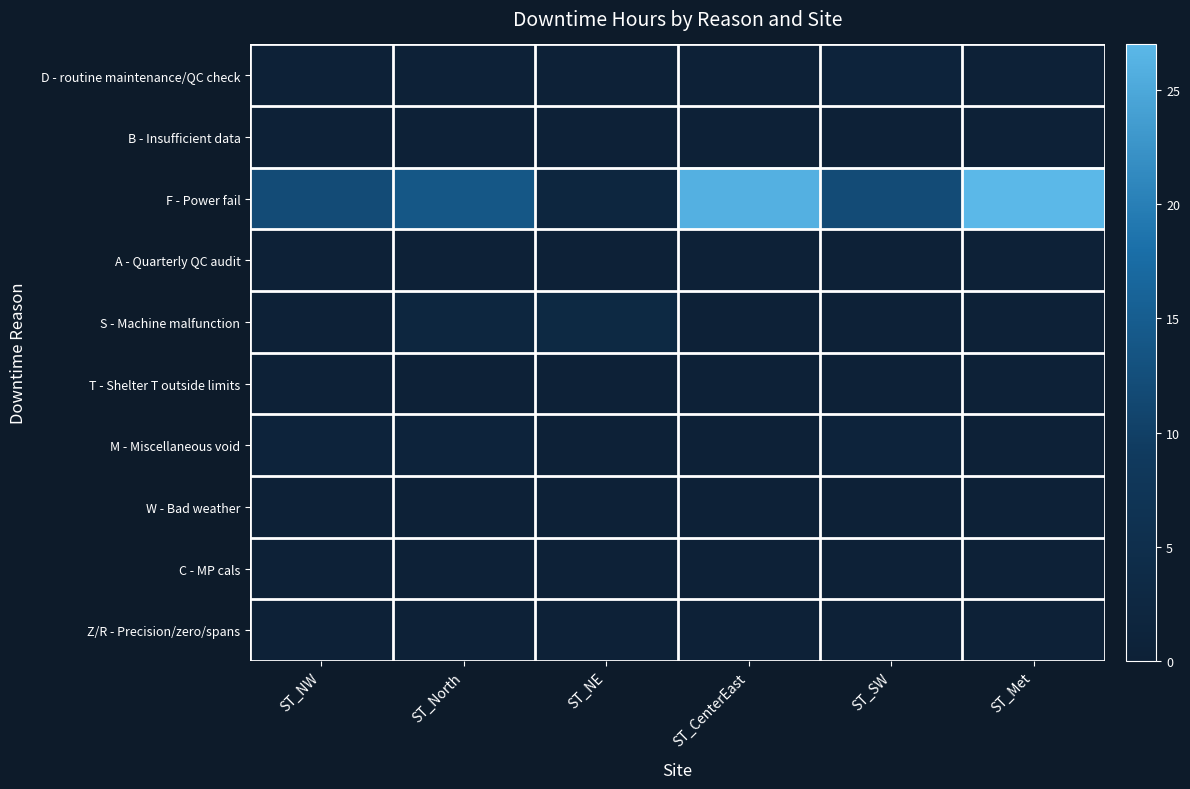

Which series has the largest total across all categories?

F - Power fail